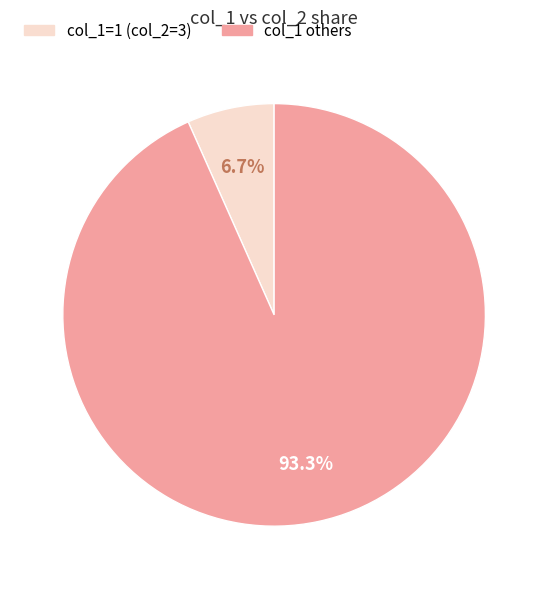

Is there a majority slice in this chart?

Yes